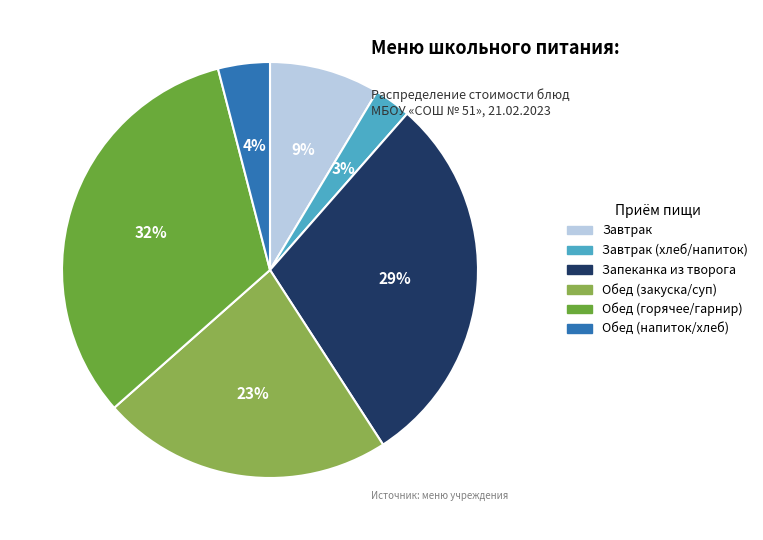

Is there any slice that represents more than half of the pie?

No